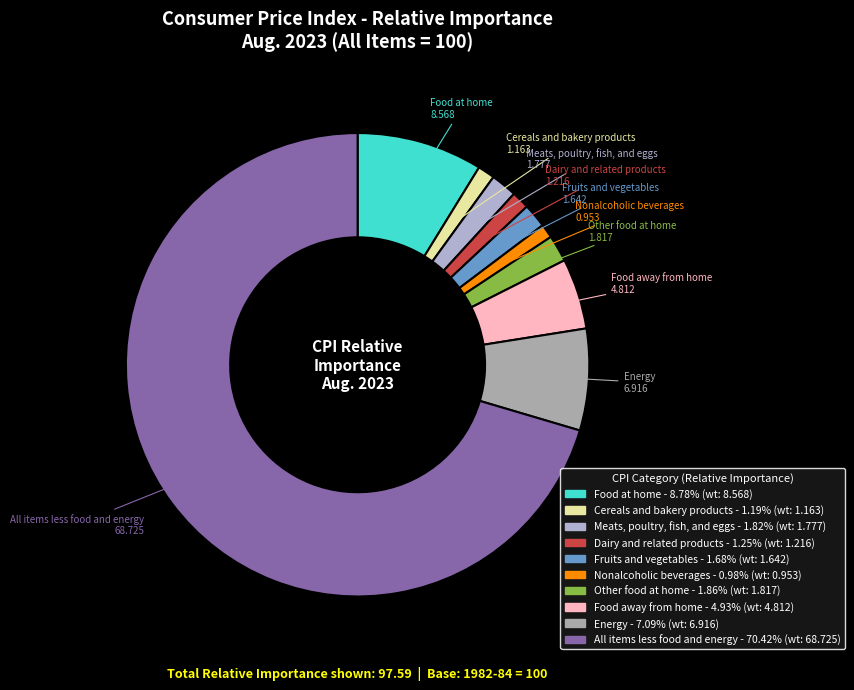

Count the number of slices in the pie.

10